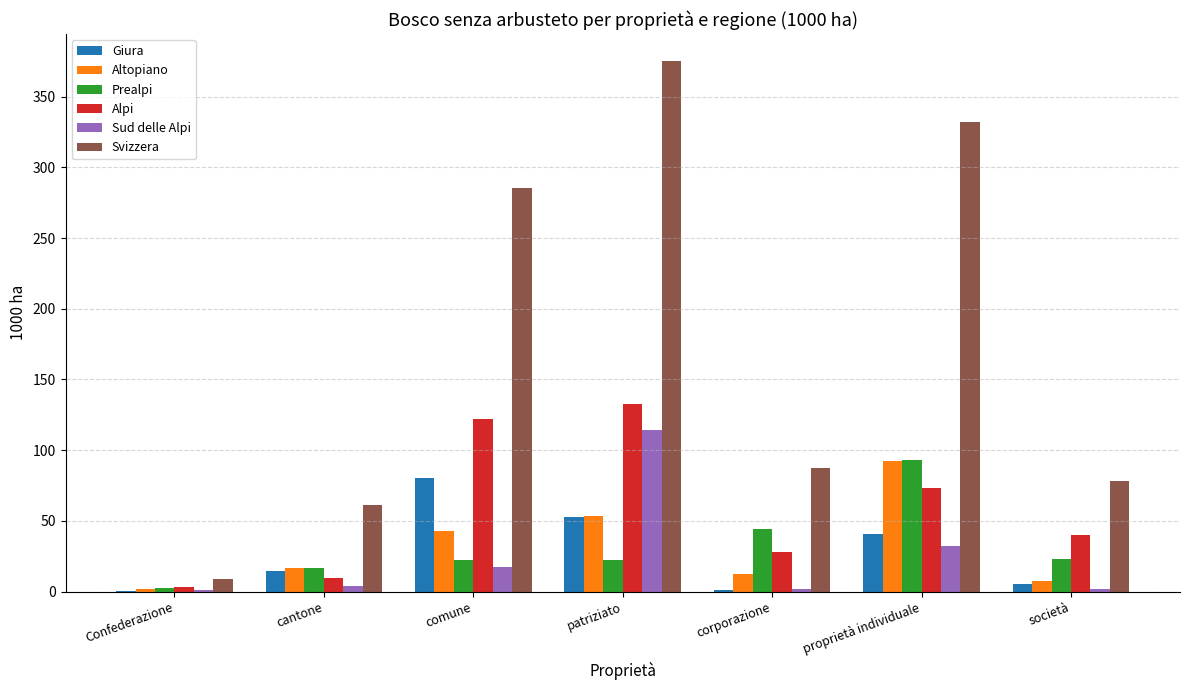

What are all the series names shown in the legend?

Giura, Altopiano, Prealpi, Alpi, Sud delle Alpi, Svizzera